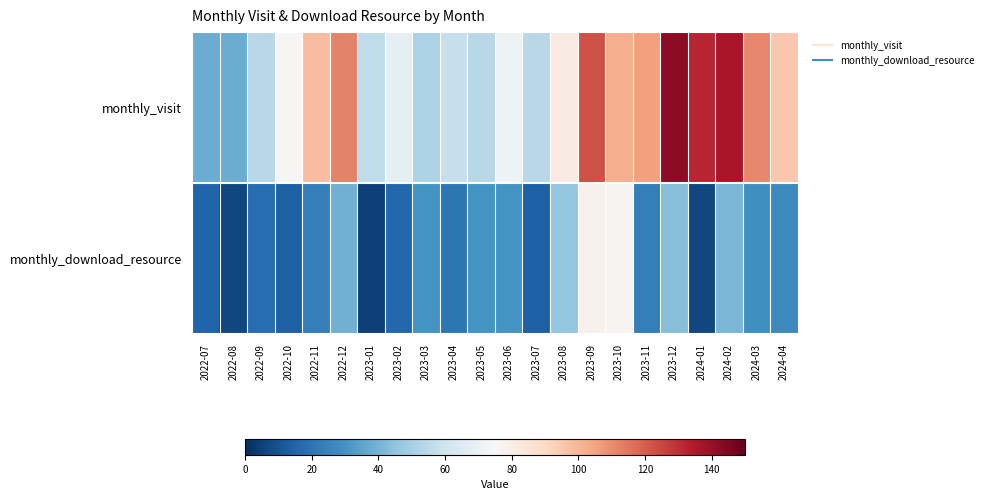

Reading right to left, transcribe all the data shown in this chart.

monthly_visit: 2024-04=95	2024-03=111	2024-02=136	2024-01=132	2023-12=142	2023-11=106	2023-10=102	2023-09=123	2023-08=82	2023-07=54	2023-06=71	2023-05=54	2023-04=58	2023-03=51	2023-02=68	2023-01=56	2022-12=112	2022-11=98	2022-10=76	2022-09=54	2022-08=38	2022-07=38
monthly_download_resource: 2024-04=27	2024-03=29	2024-02=41	2024-01=7	2023-12=43	2023-11=24	2023-10=77	2023-09=78	2023-08=46	2023-07=14	2023-06=30	2023-05=30	2023-04=21	2023-03=30	2023-02=16	2023-01=5	2022-12=39	2022-11=24	2022-10=14	2022-09=18	2022-08=7	2022-07=15